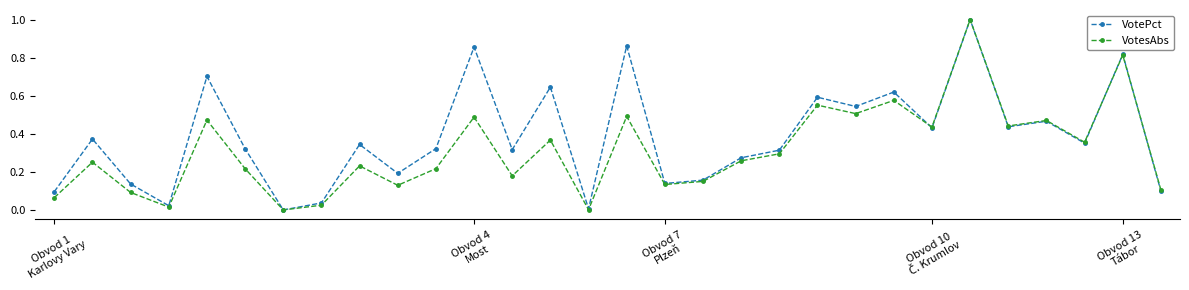

What is the maximum value for VotesAbs?

1.0